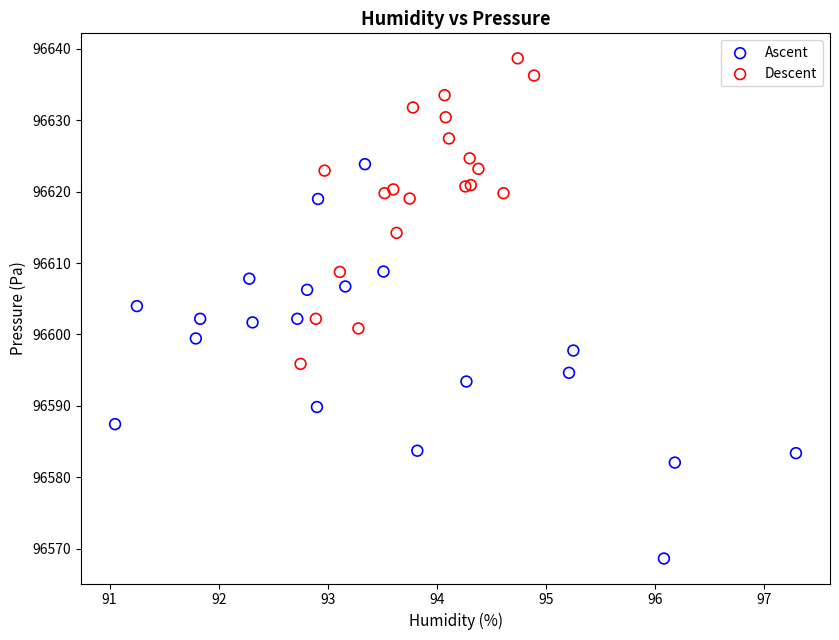

Which series contains the highest Y value?

Descent